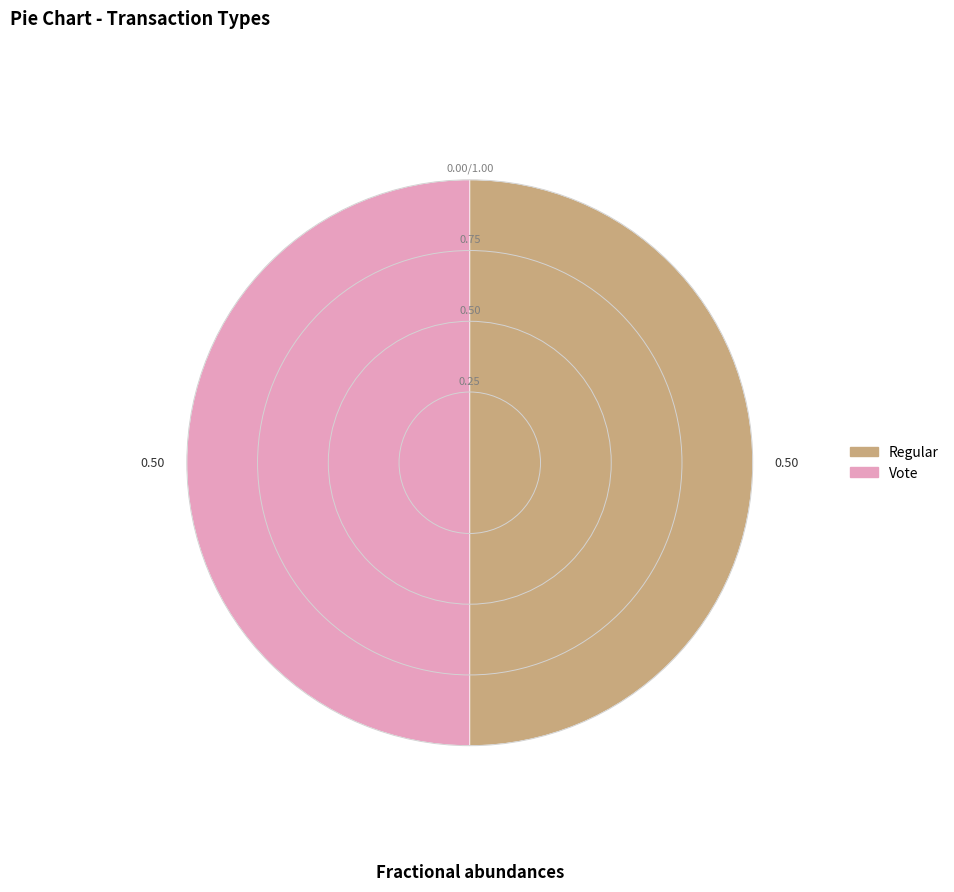

Combined, do Regular and Vote account for over 50%?

Yes